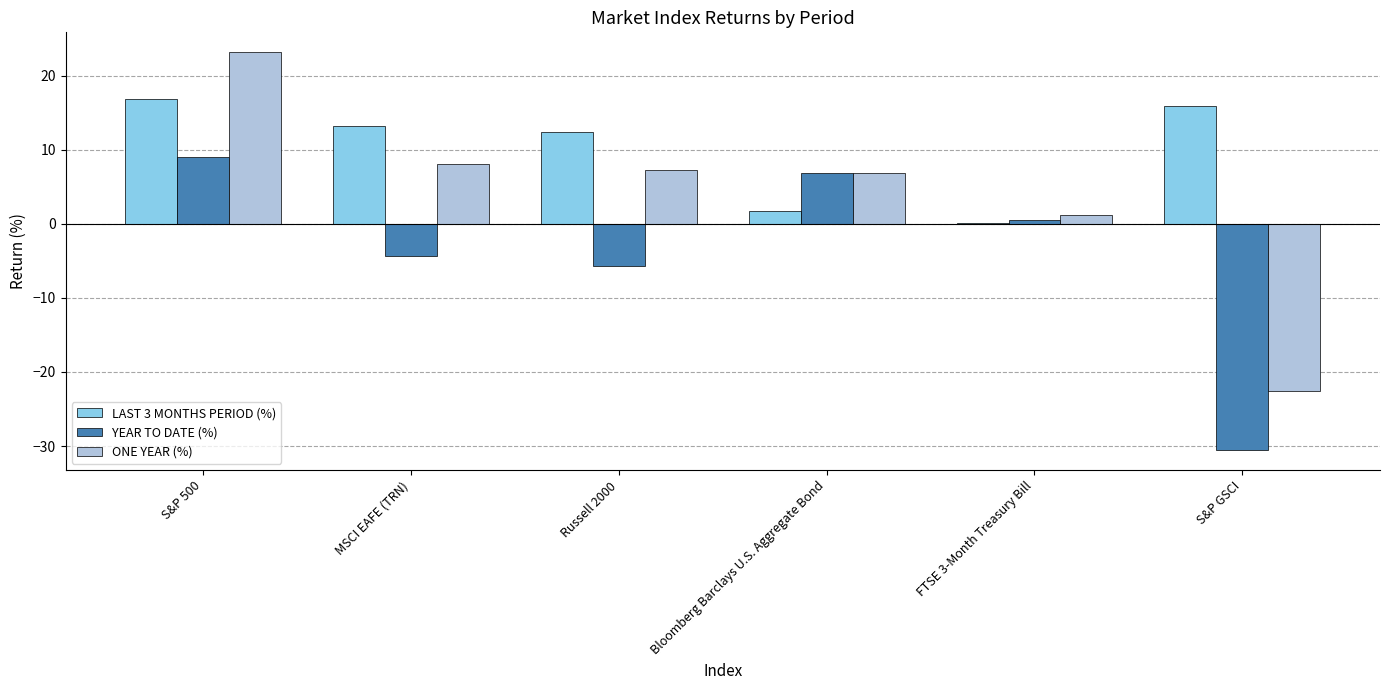

What is the difference between the LAST 3 MONTHS PERIOD (%) values at FTSE 3-Month Treasury Bill and S&P GSCI?

15.9